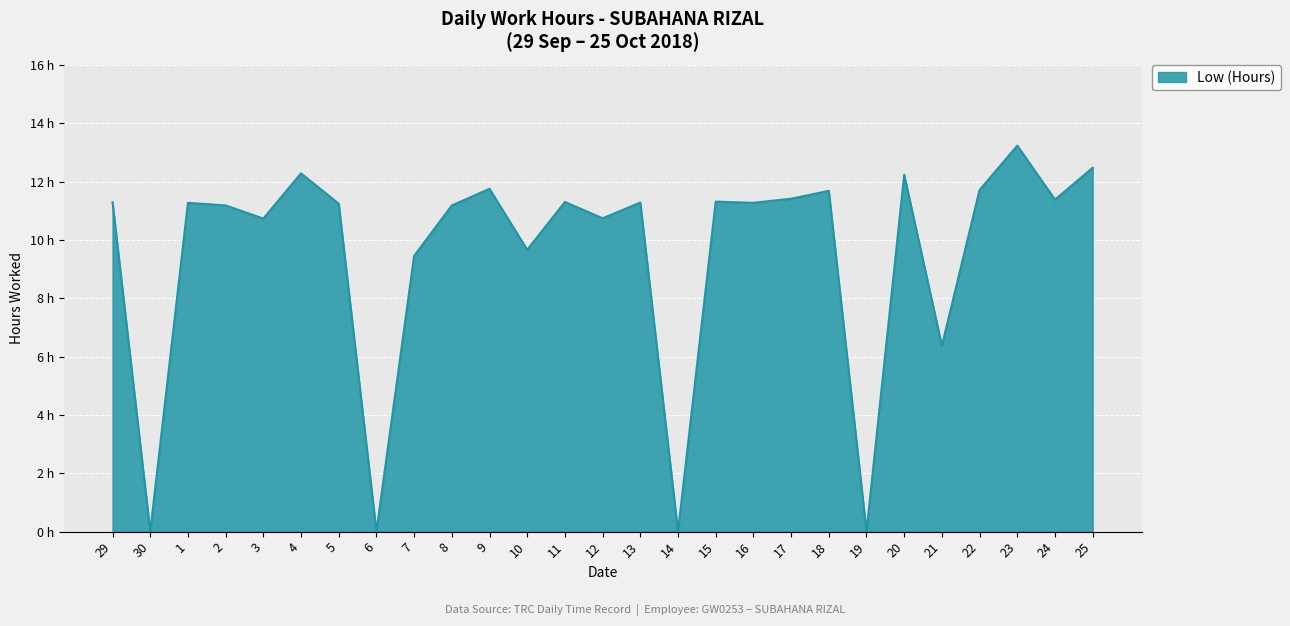

What is the label of the 6th point from the left?

4